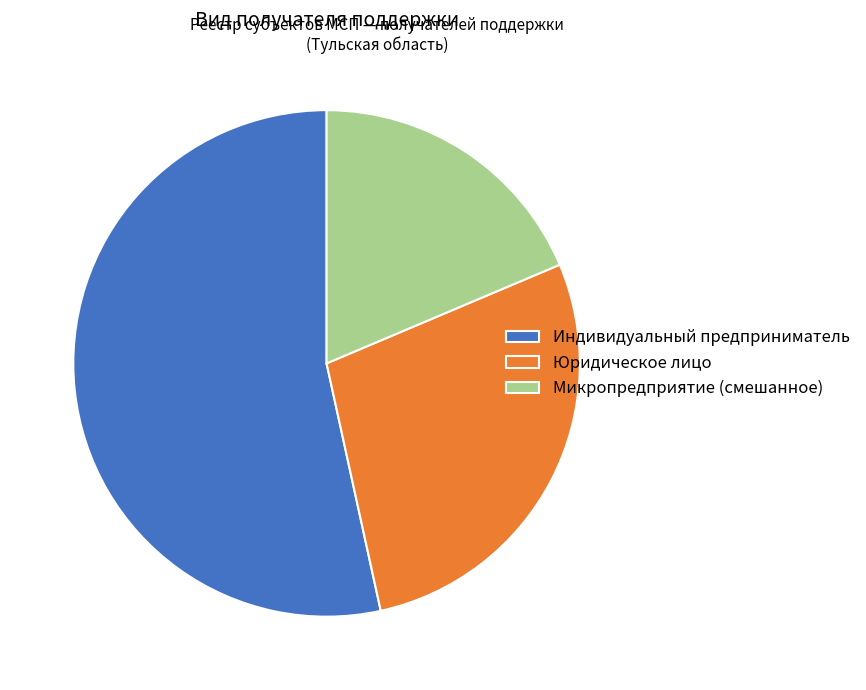

Which category accounts for the majority?

Индивидуальный предприниматель